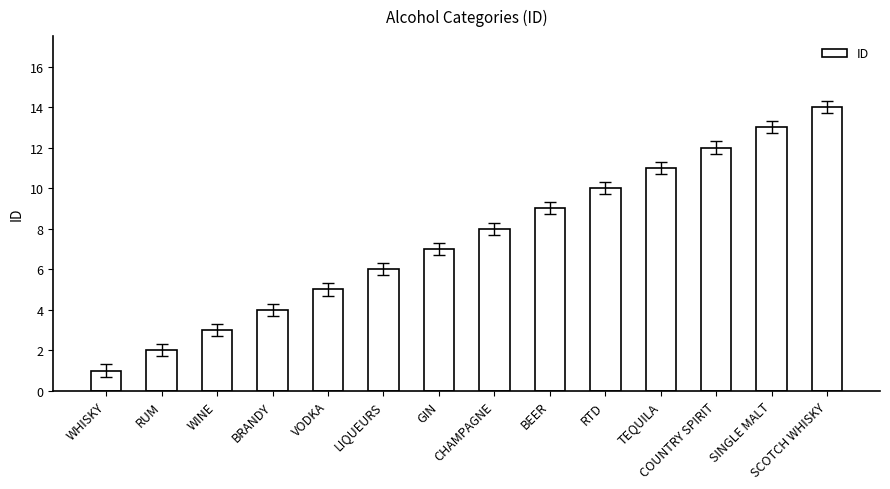

Which label corresponds to the largest value in the chart?

SCOTCH WHISKY